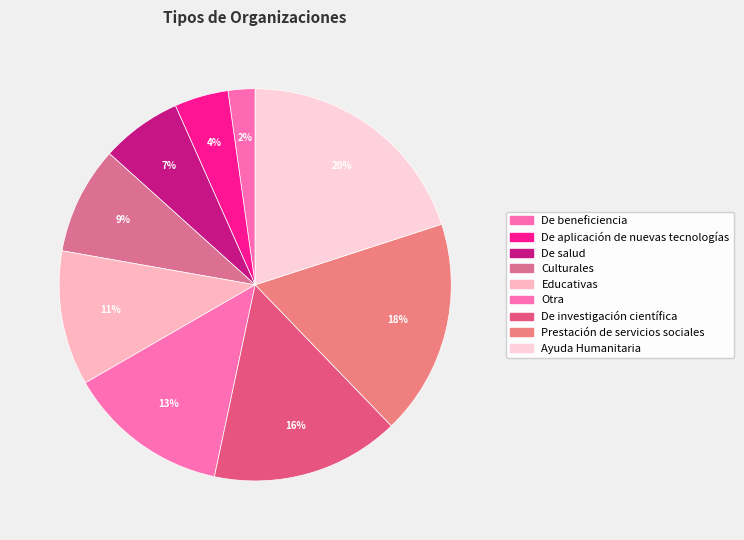

Is it true that Educativas is 11% of the pie?

True